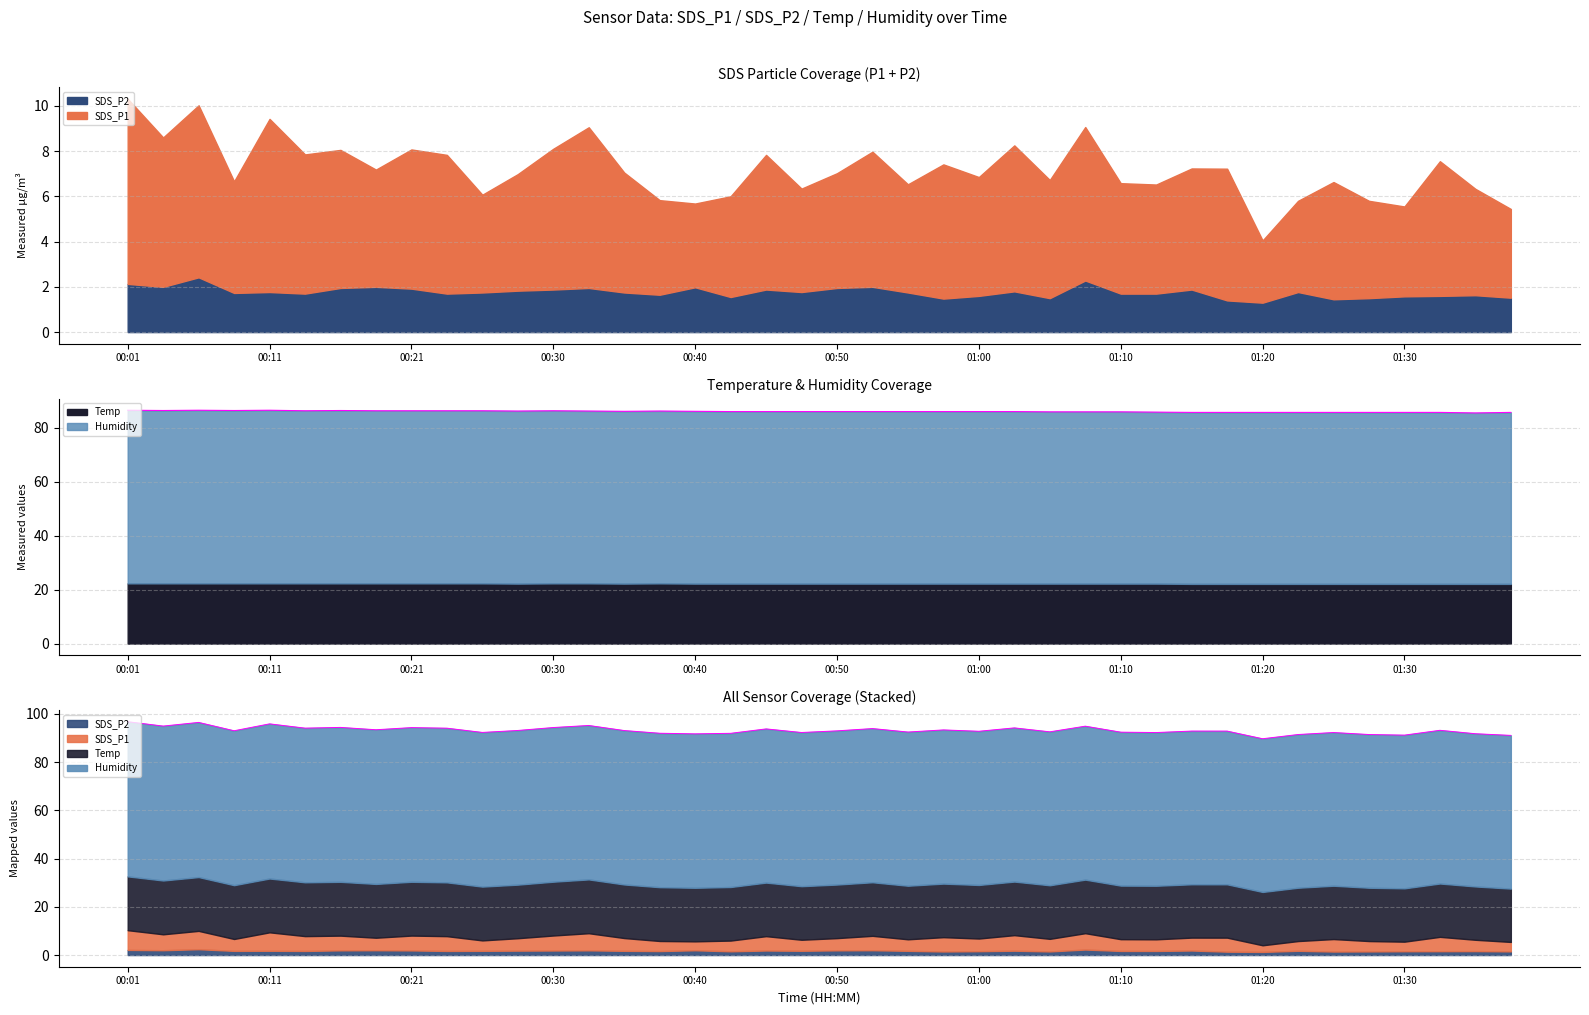

At which label does Humidity reach its peak?

00:01